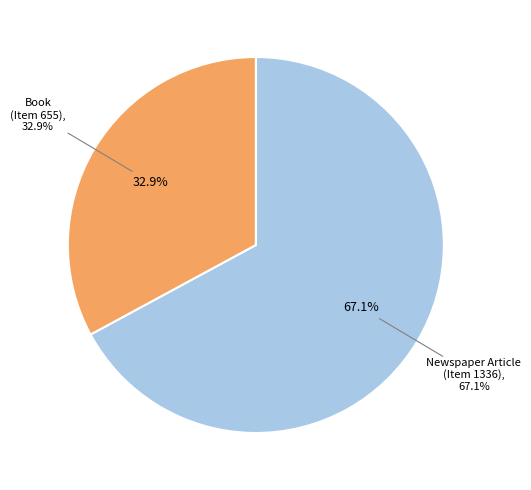

Which slice is the smallest?

Book
(Item 655)